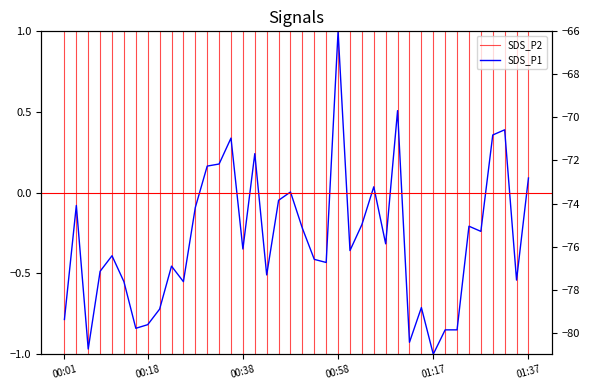

True or false: Signal and SDS_P1 intersect in this chart.

False